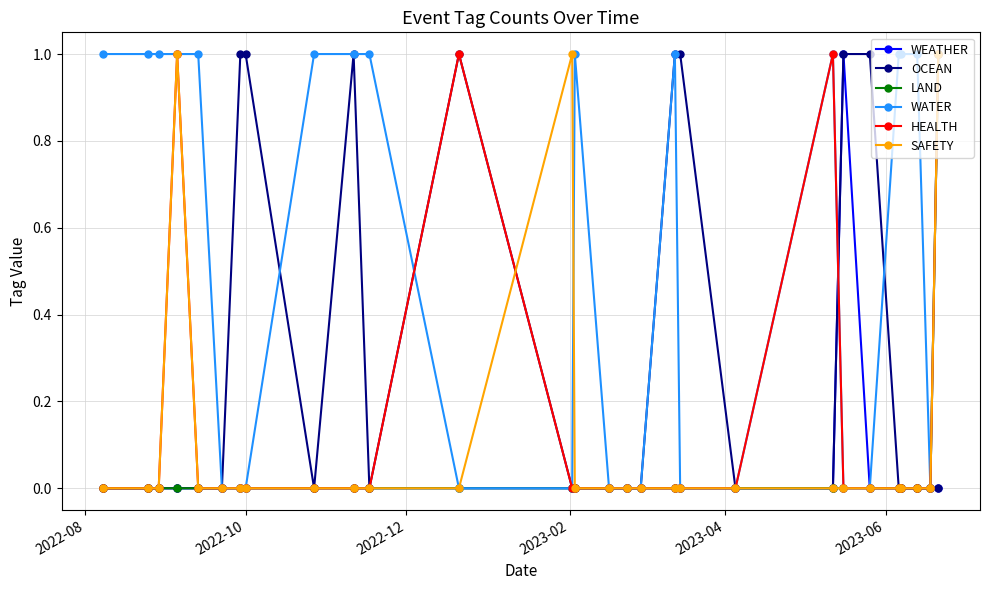

What are all the series names shown in the legend?

WEATHER, OCEAN, LAND, WATER, HEALTH, SAFETY